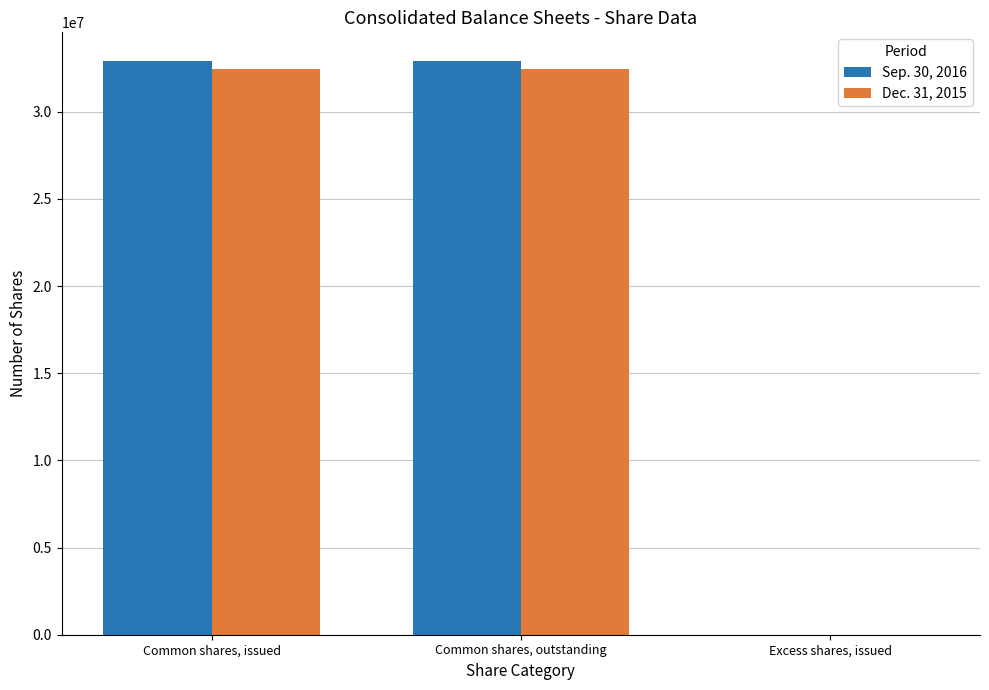

Reading left to right, what are all the values shown in this chart?

Sep. 30, 2016: Common shares, issued=32904064	Common shares, outstanding=32904064	Excess shares, issued=0
Dec. 31, 2015: Common shares, issued=32421460	Common shares, outstanding=32421460	Excess shares, issued=0